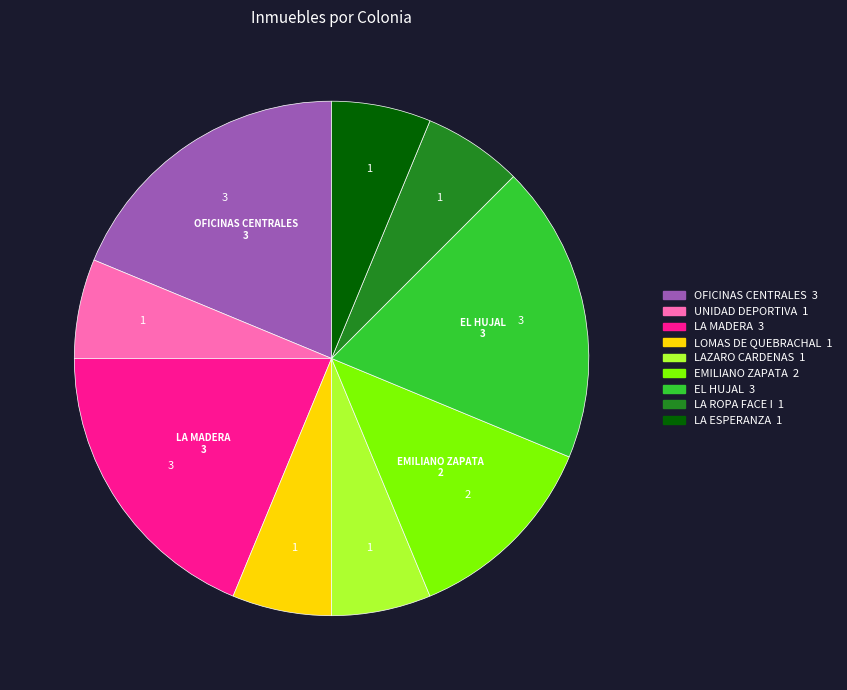

Does any single category account for the majority?

No